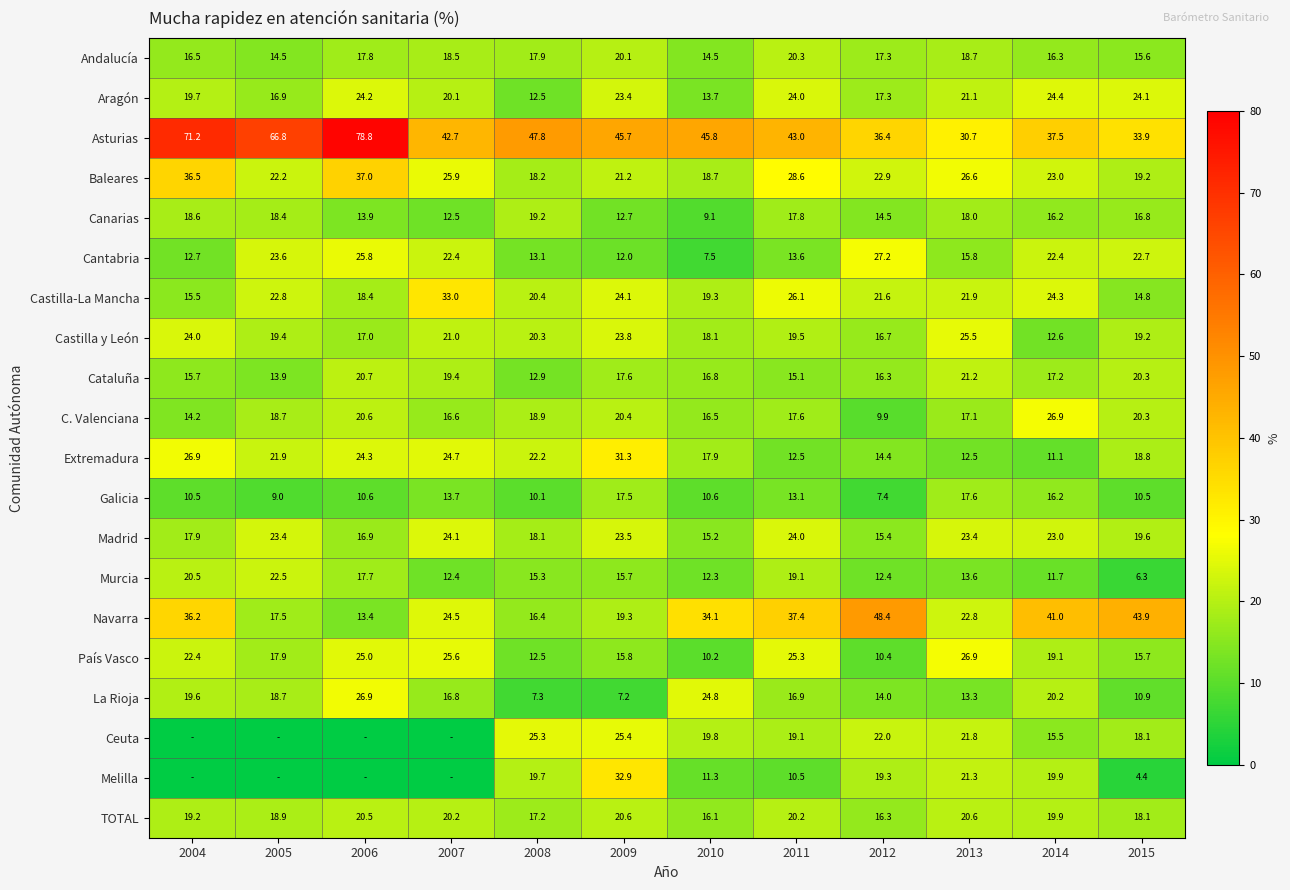

At how many categories does at least one series exceed 77?

1